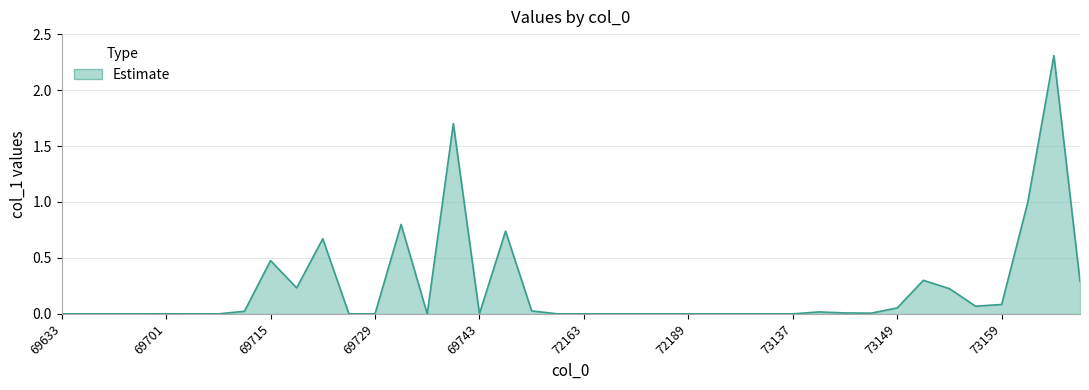

What is the greatest value displayed?

2.3